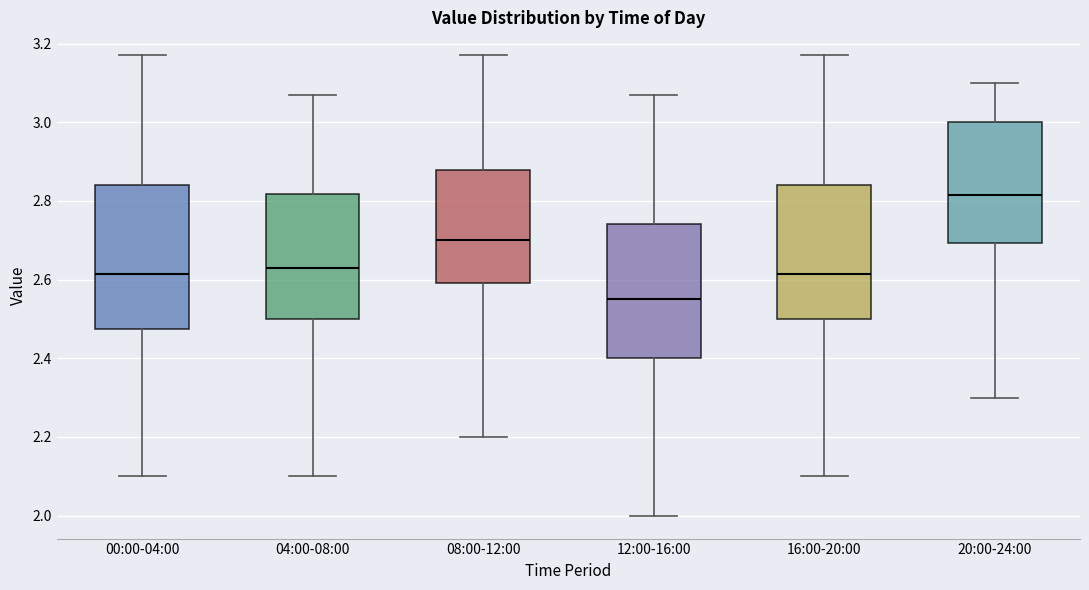

Reading left to right, transcribe this box plot: for each box, give where its median line is, the range the box spans, and where its two whiskers end, as read against the y-axis. The values are not printed on the chart, so give them approximately, as read against the axis.

00:00-04:00: median 2.62, box 2.48 to 2.84, whiskers 2.10 to 3.18
04:00-08:00: median 2.64, box 2.50 to 2.82, whiskers 2.10 to 3.08
08:00-12:00: median 2.70, box 2.60 to 2.88, whiskers 2.20 to 3.18
12:00-16:00: median 2.56, box 2.40 to 2.74, whiskers 2.00 to 3.08
16:00-20:00: median 2.62, box 2.50 to 2.84, whiskers 2.10 to 3.18
20:00-24:00: median 2.82, box 2.70 to 3.00, whiskers 2.30 to 3.10